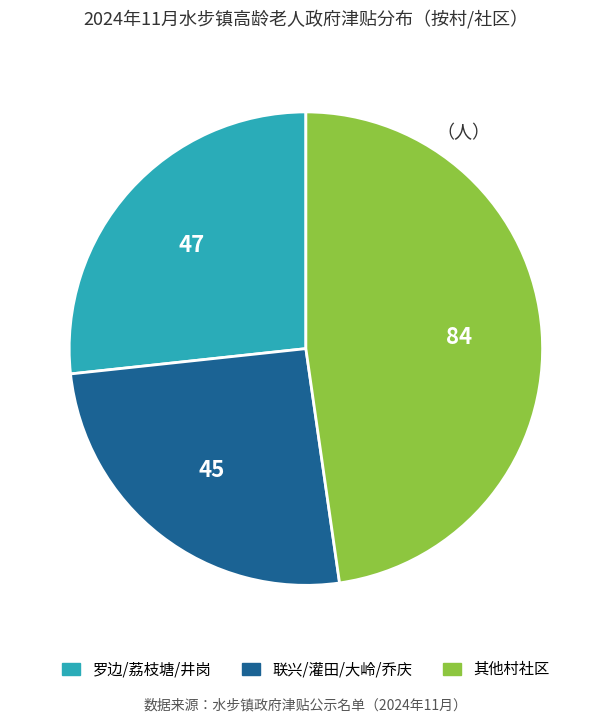

How many segments does this pie chart have?

3